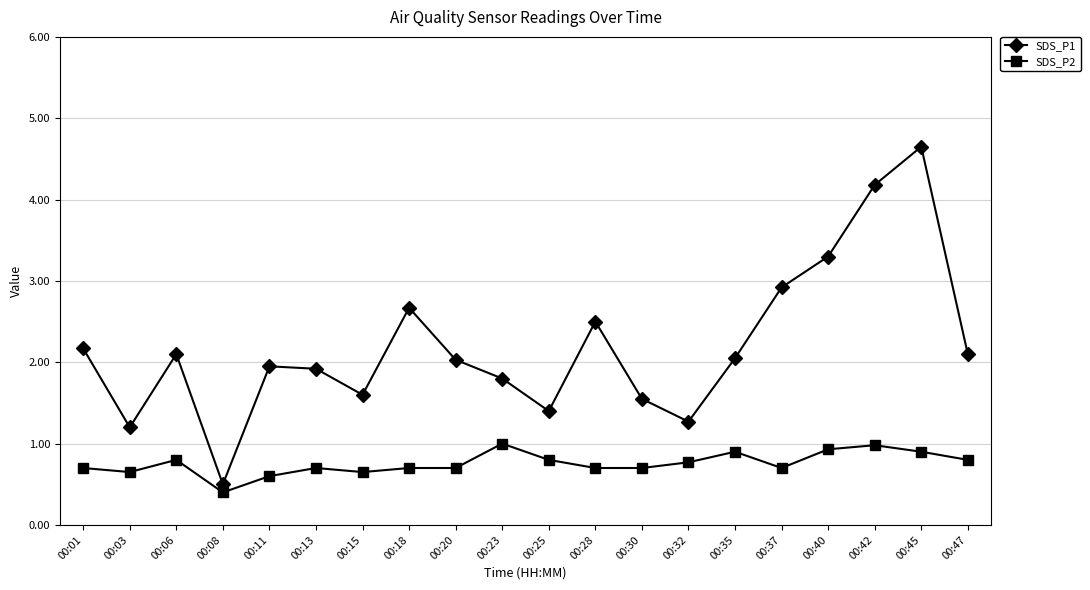

Rank the series by their average value, from lowest to highest.

SDS_P2, SDS_P1